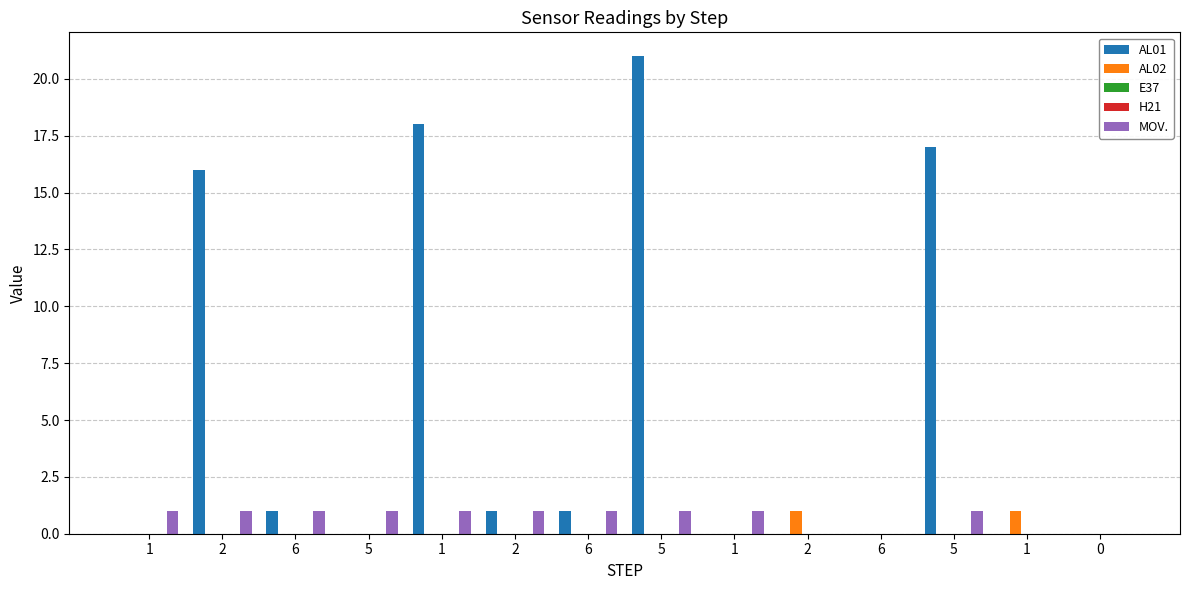

Reading left to right, what are all the values shown in this chart?

AL01: 0	16	1	0	18	1	1	21	0	0	0	17	0	0
AL02: 0	0	0	0	0	0	0	0	0	1	0	0	1	0
E37: 0	0	0	0	0	0	0	0	0	0	0	0	0	0
H21: 0	0	0	0	0	0	0	0	0	0	0	0	0	0
MOV.: 1	1	1	1	1	1	1	1	1	0	0	1	0	0